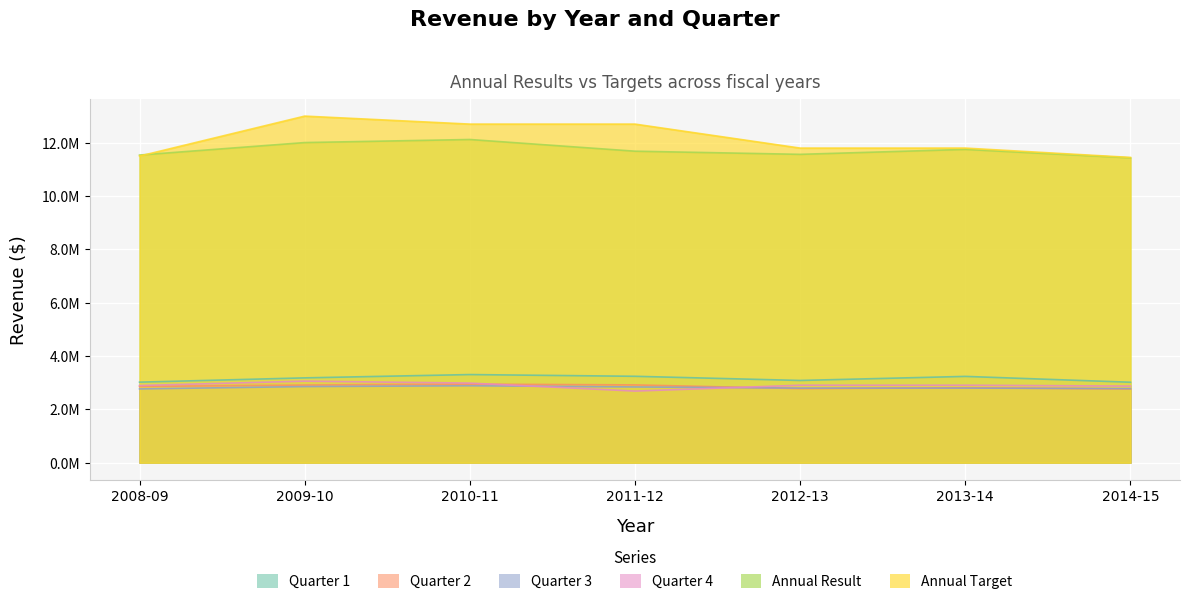

True or false: Quarter 1 and Quarter 2 intersect in this chart.

False